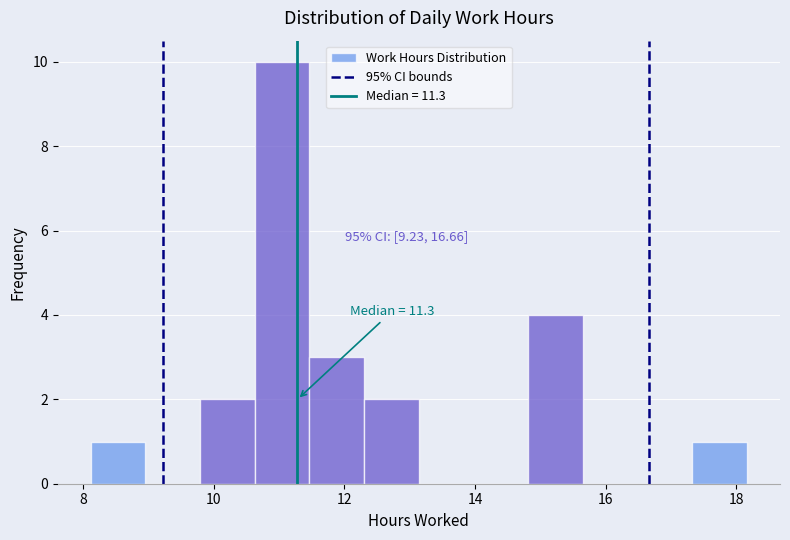

Which range on the x-axis has the tallest bar?

10.6 to 11.4